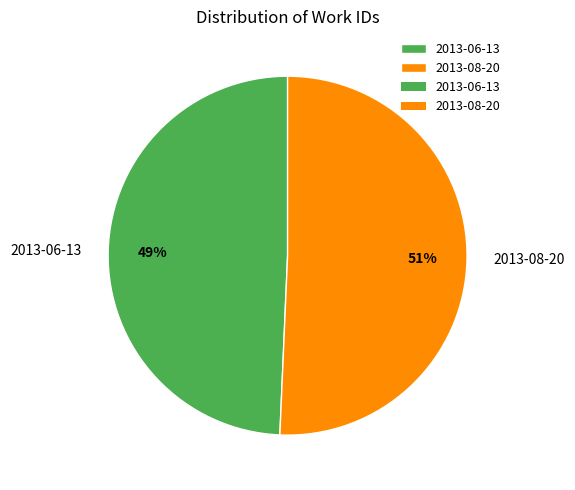

How many slices are in this pie chart?

2